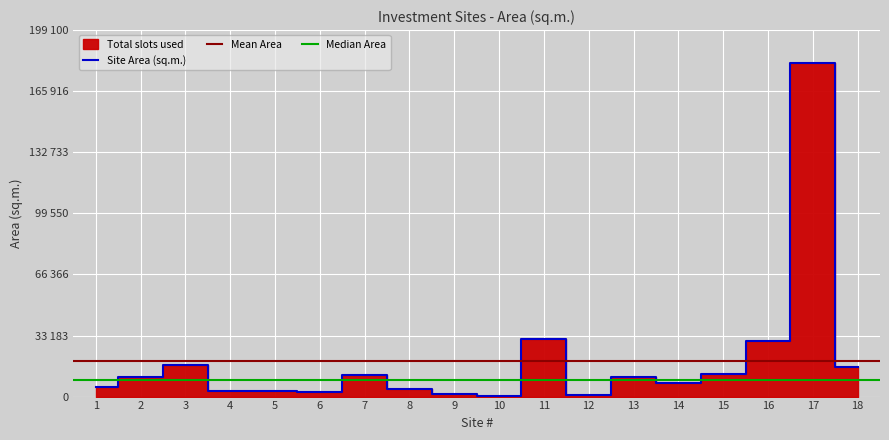

What is the difference between the values at 9 and 17?

179612